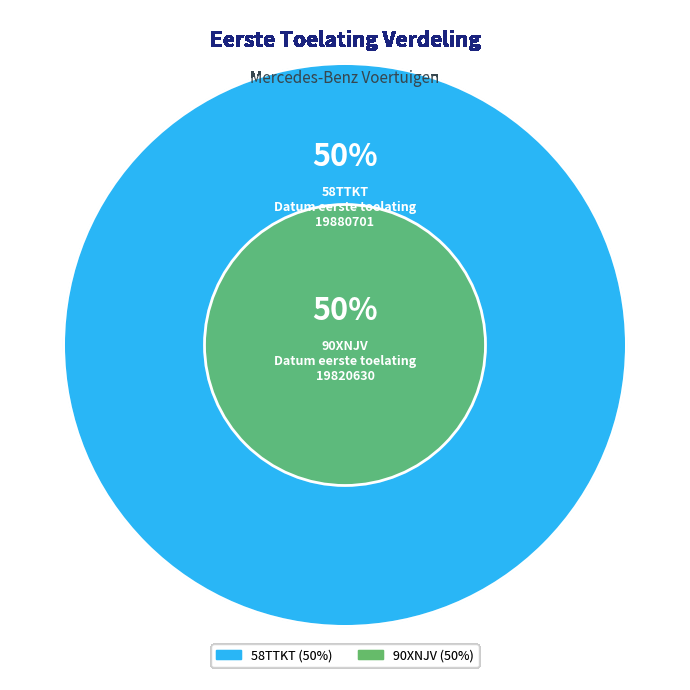

Do 90XNJV and 58TTKT together represent more than half of the pie?

Yes